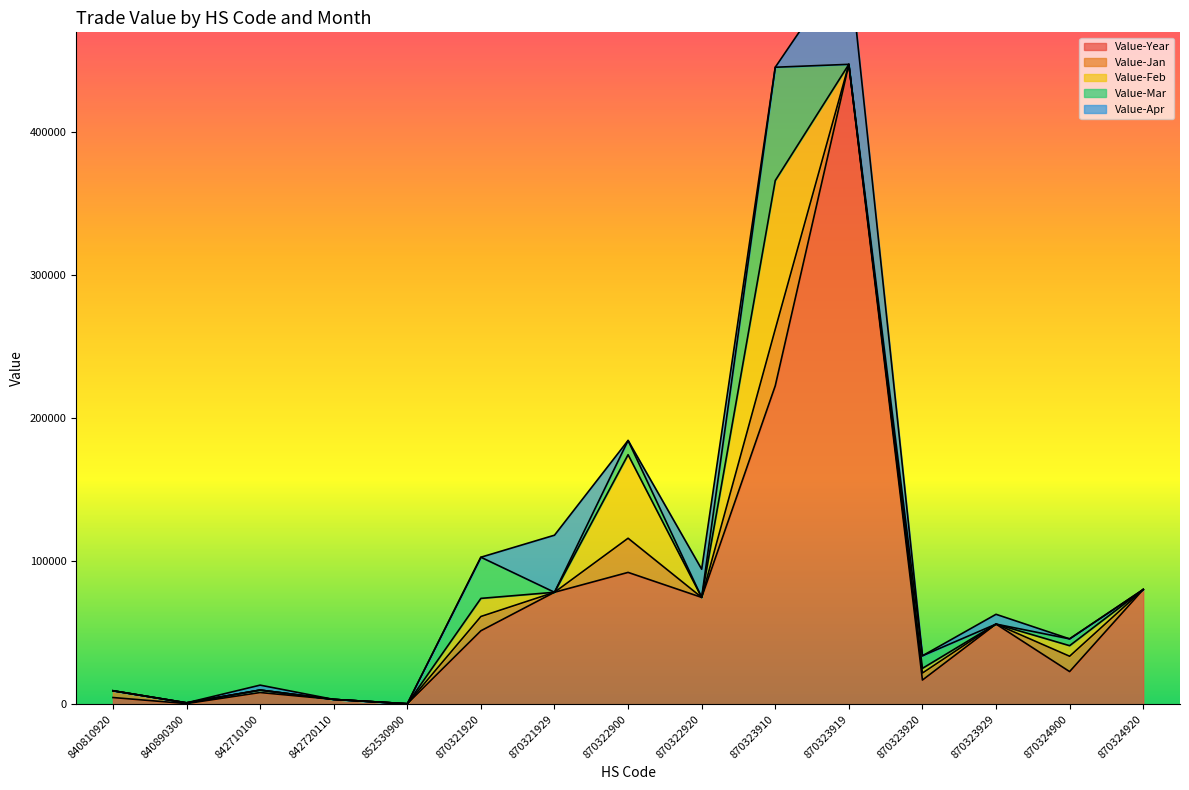

Is it true that Value-Year equals 4735 at 840810920?

True